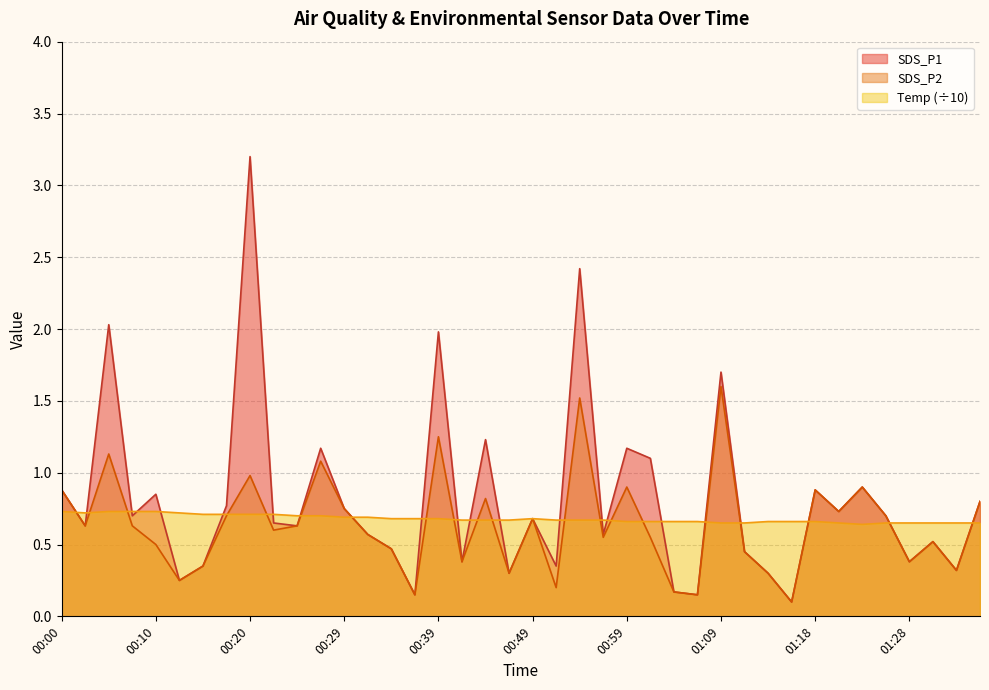

List the series in order of their overall mean, lowest first.

SDS_P2, Temp (÷10), SDS_P1